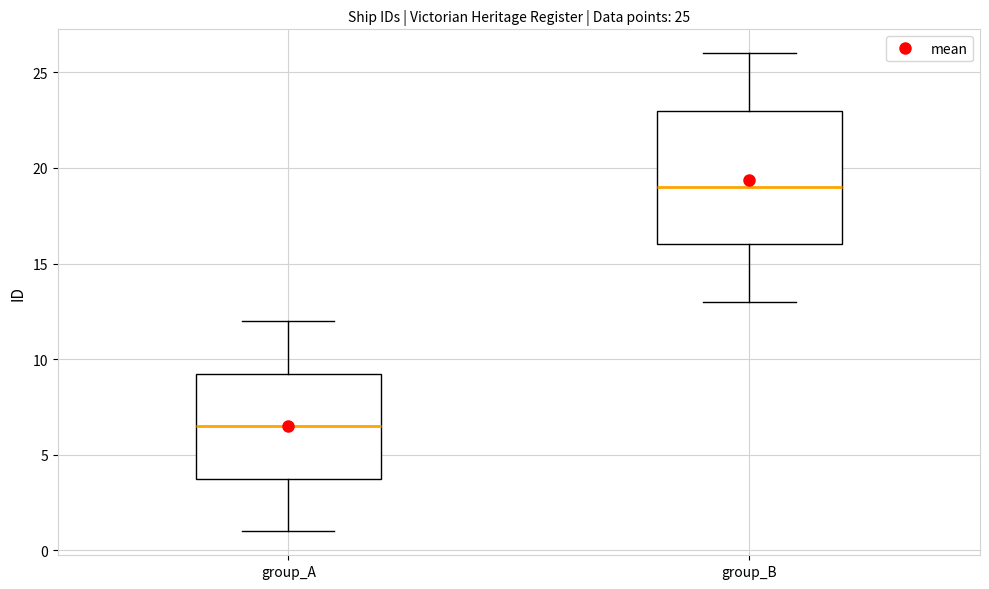

Which box's median line is the highest?

group_B